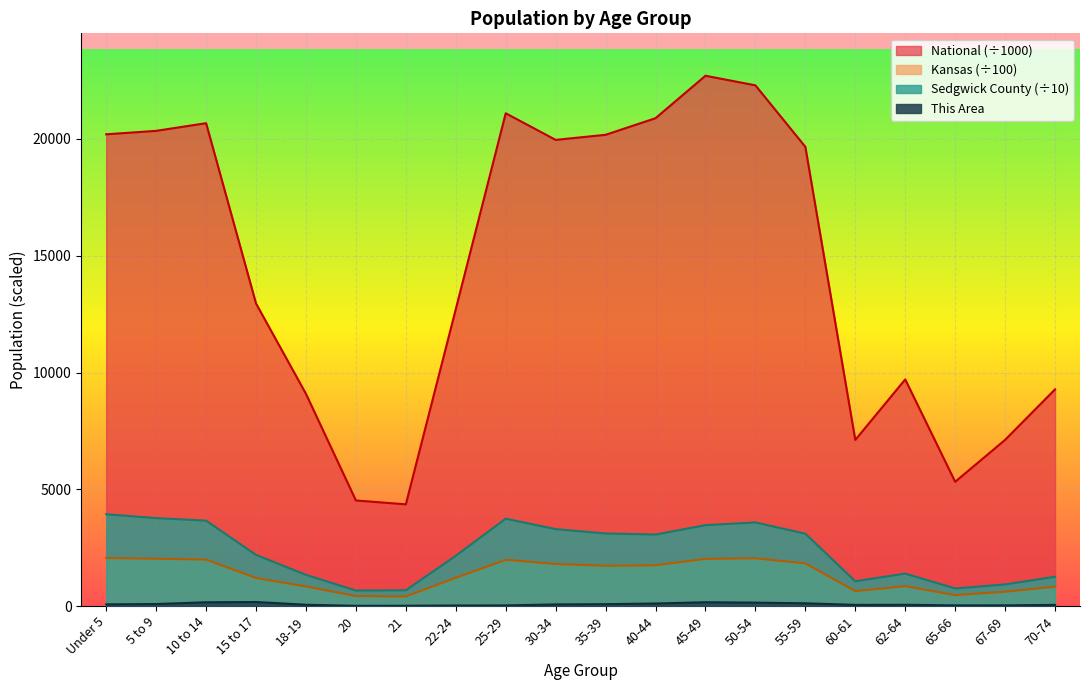

True or false: Sedgwick County and Kansas cross at least once.

False